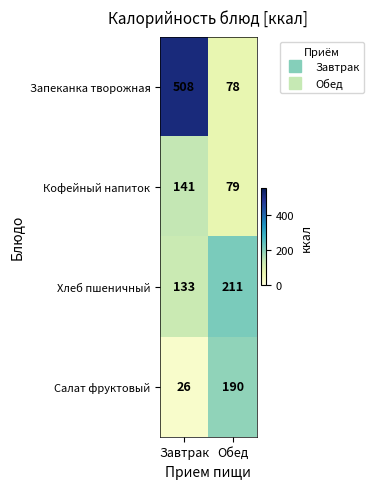

Reading right to left, extract all data points from this chart.

Запеканка творожная: 78	508
Кофейный напиток: 79	141
Хлеб пшеничный: 211	133
Салат фруктовый: 190	26